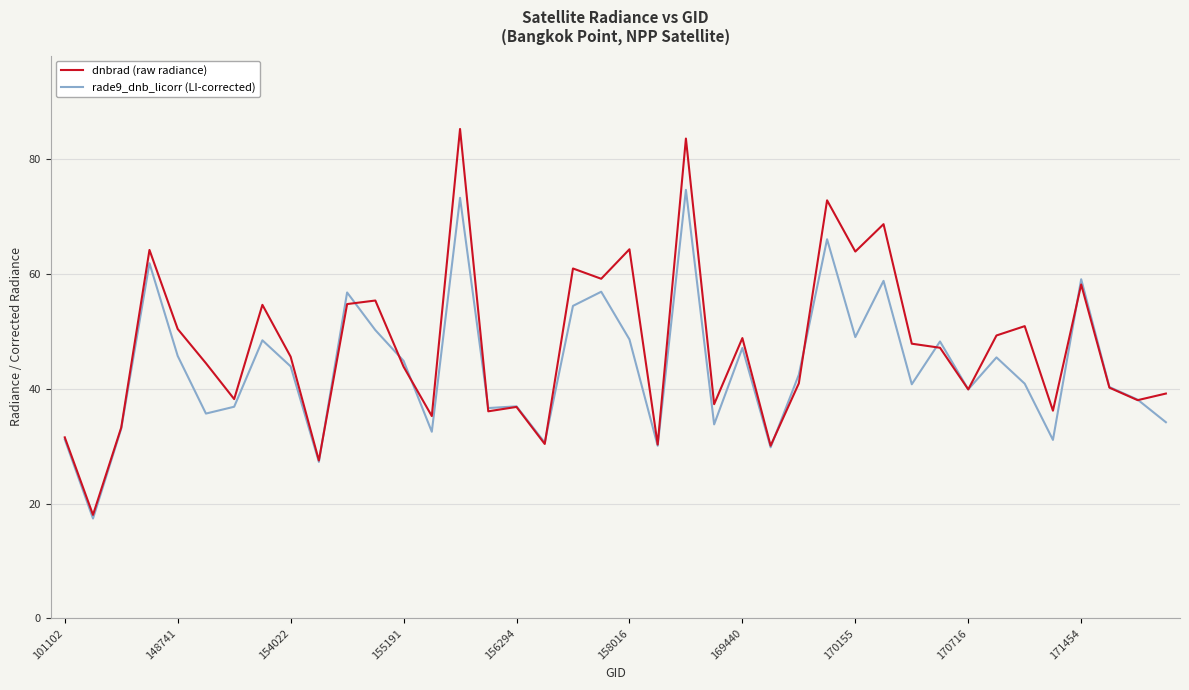

Which series has the largest range (max minus min)?

dnbrad (raw radiance)